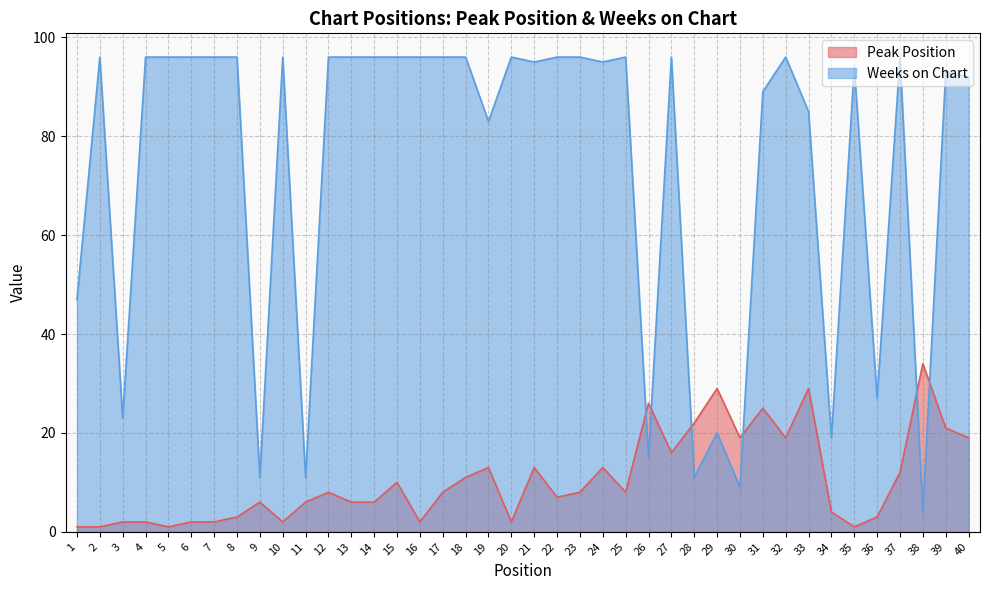

Rank the series at 8 from lowest to highest value.

Peak Position, Weeks on Chart